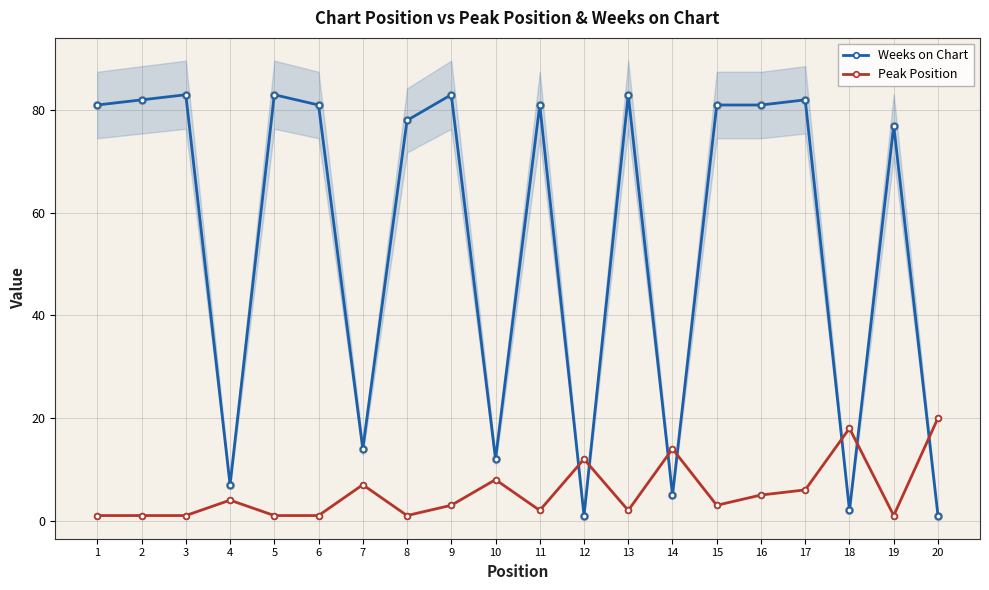

Which series contains the highest Y value?

Weeks on Chart